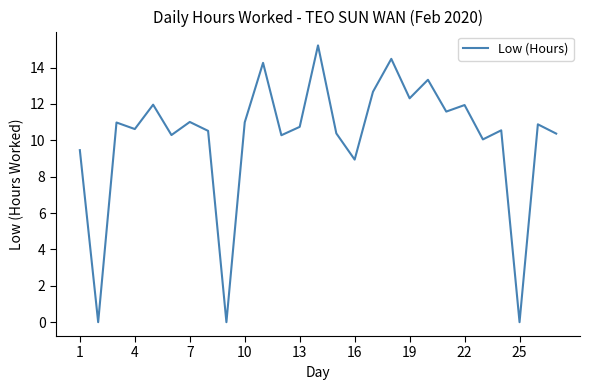

What is the difference between the maximum and minimum values?

15.2